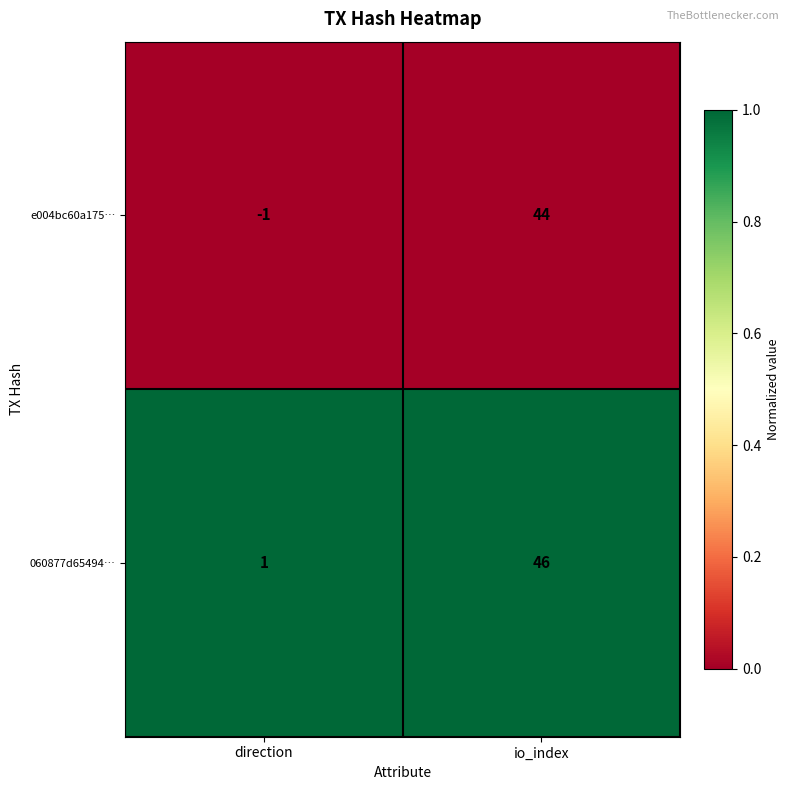

True or false: e004bc60a175… has a value of -1 at direction.

True